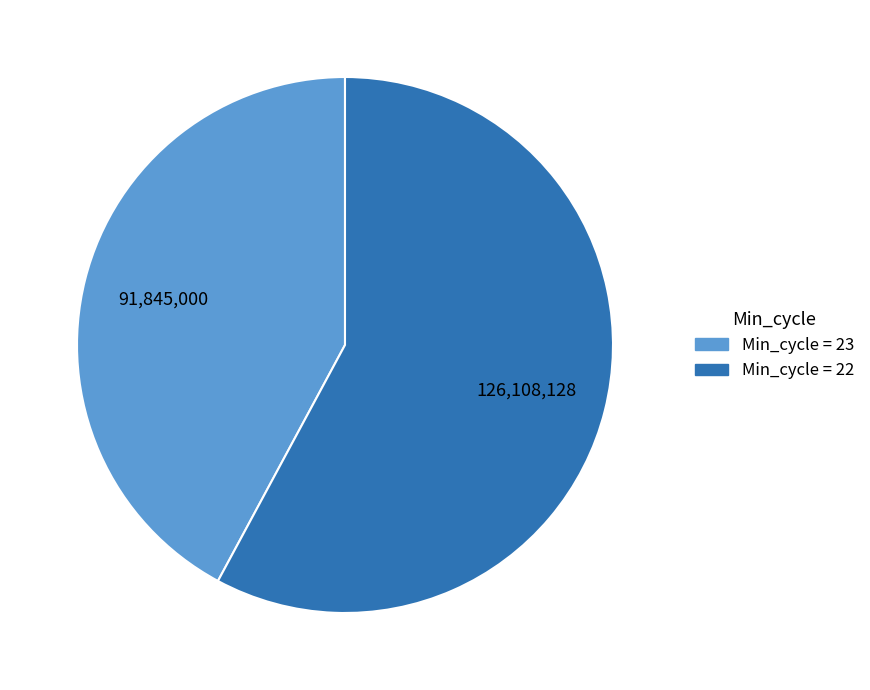

Is there a majority slice in this chart?

Yes